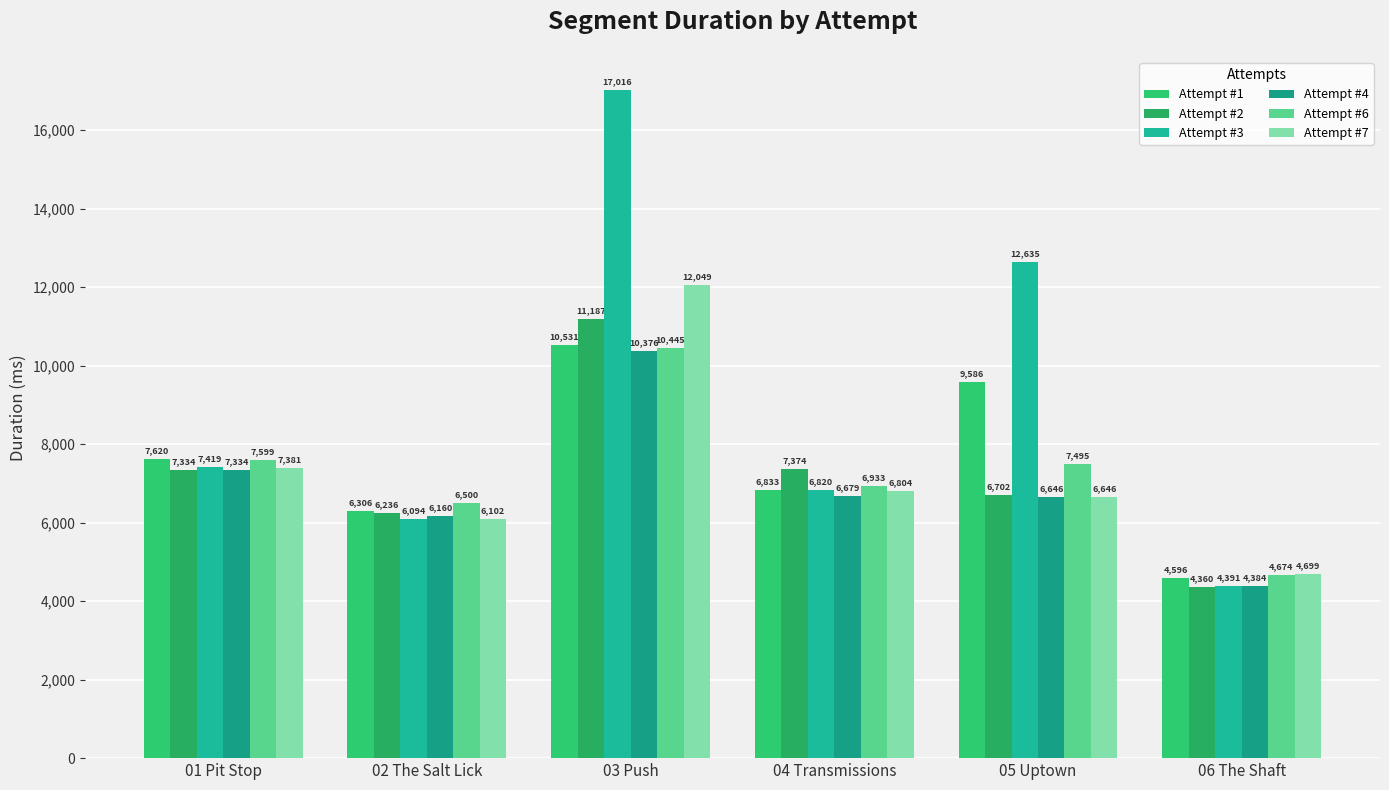

Which has a higher value, 05 Uptown or 01 Pit Stop?

05 Uptown